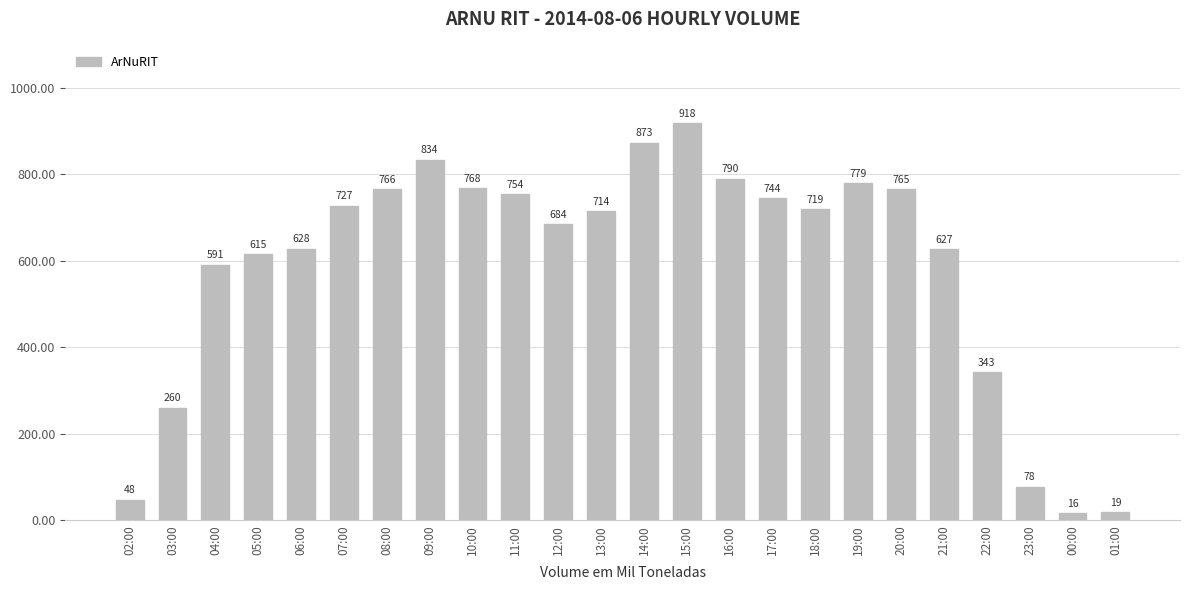

Reading left to right, transcribe all the data shown in this chart.

48	260	591	615	628	727	766	834	768	754	684	714	873	918	790	744	719	779	765	627	343	78	16	19